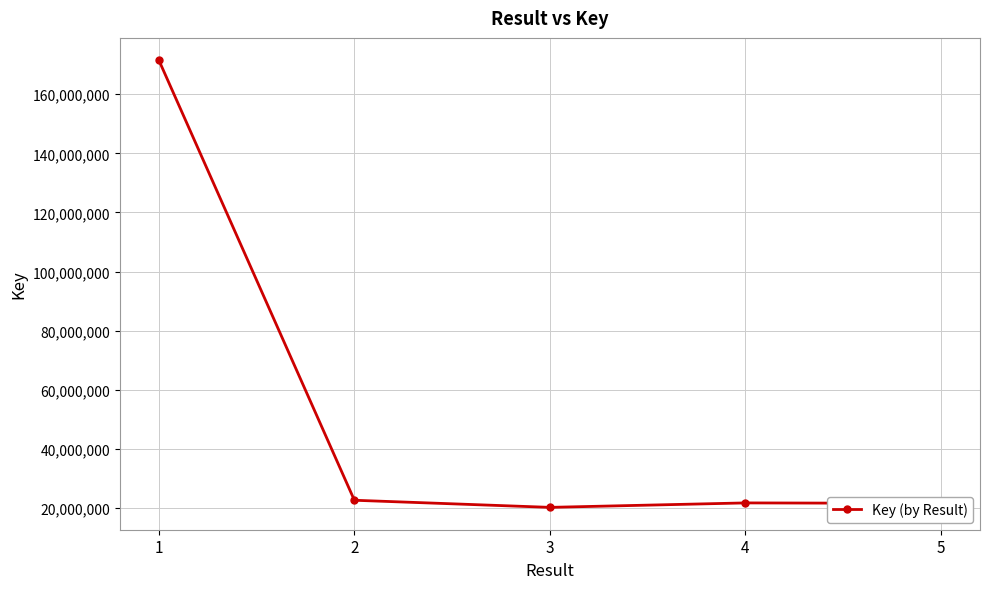

The chart shows a value of 22713731 at 2. True or false?

True